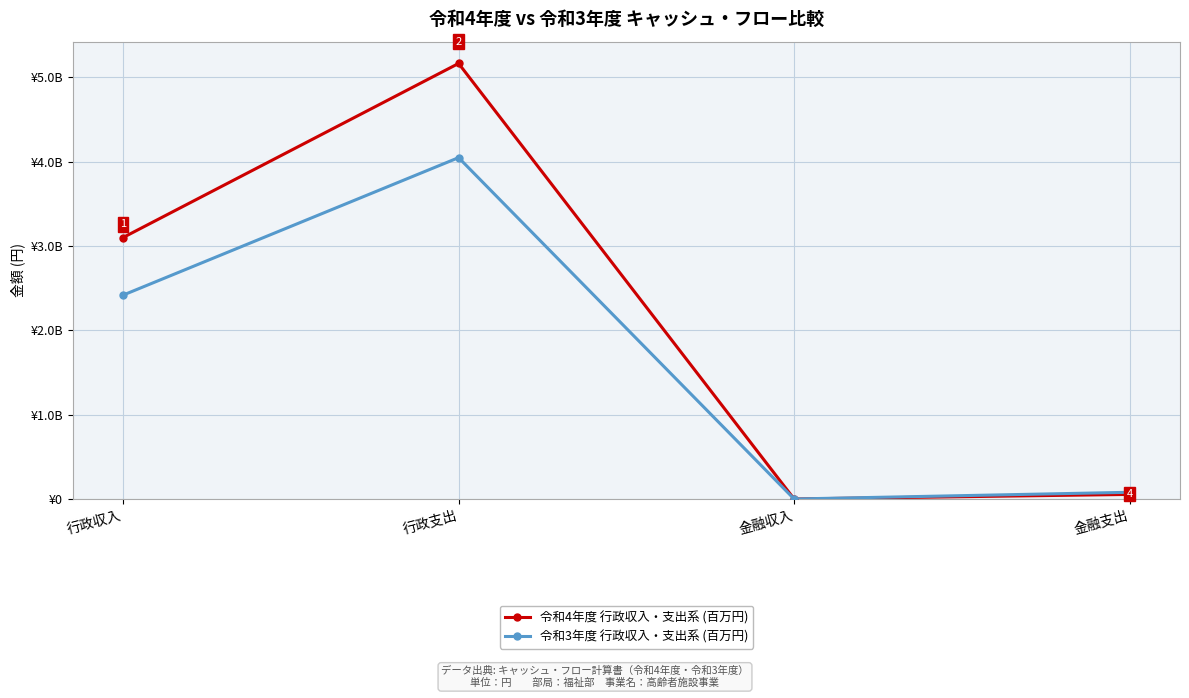

What are all the series names shown in the legend?

令和4年度 行政収入・支出系 (百万円), 令和3年度 行政収入・支出系 (百万円)